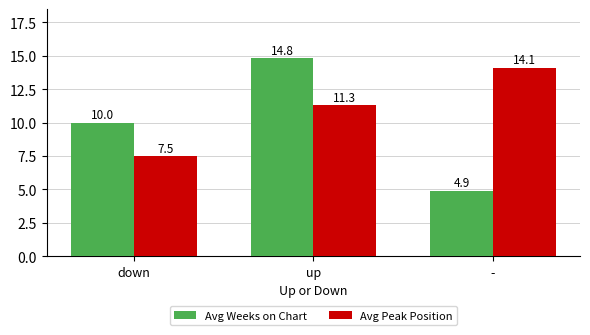

What is the total value across all series at -?

19.0